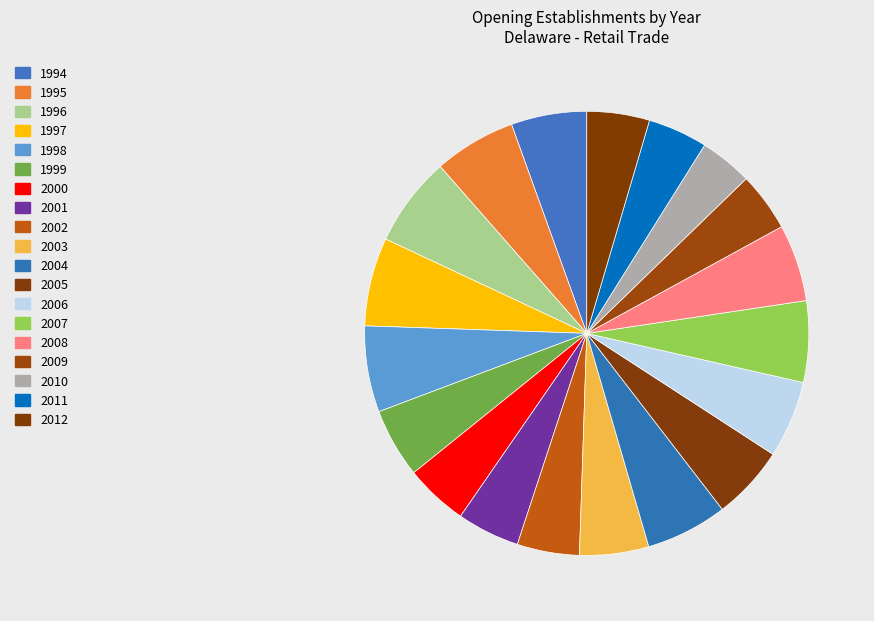

What is the ratio of the value at 1995 to the value at 1997?

0.9